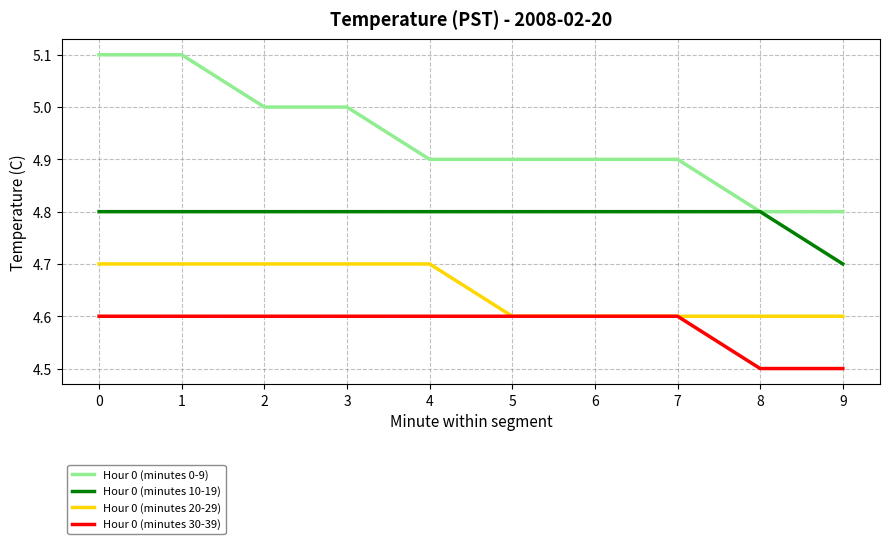

What is the approximate value of Hour 0 (minutes 30-39) at 6?

4.6